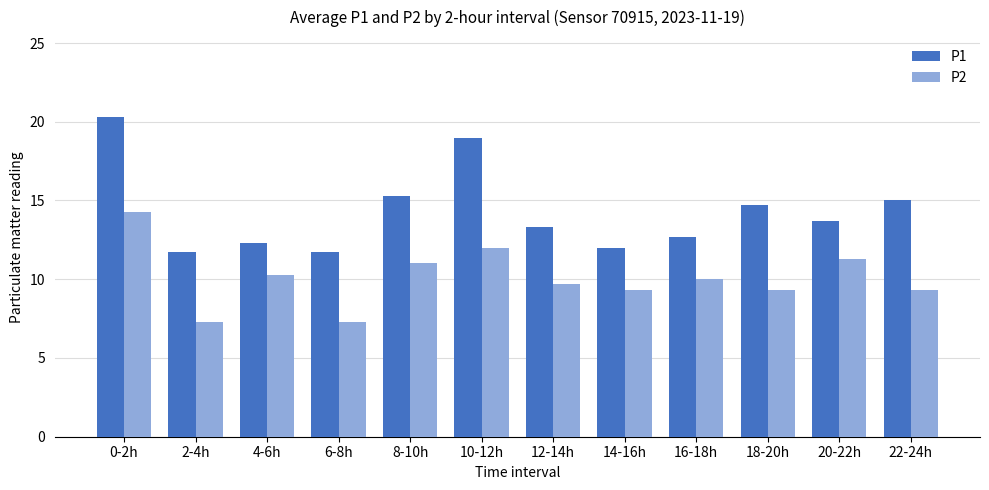

Rank the series by their maximum value, from lowest to highest.

P2, P1